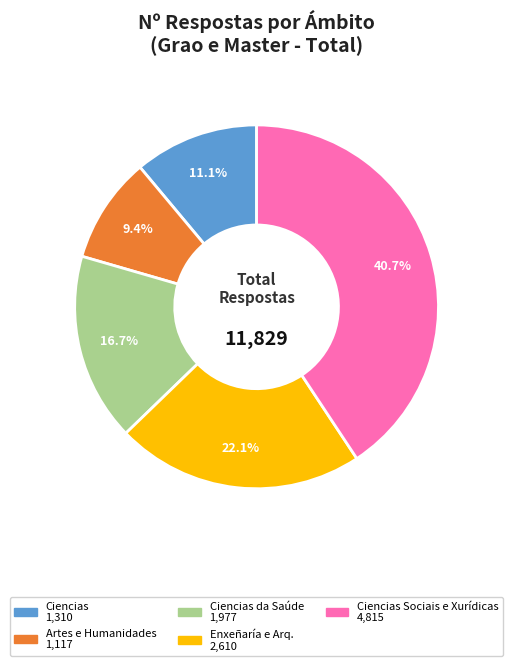

Is there a majority slice in this chart?

No